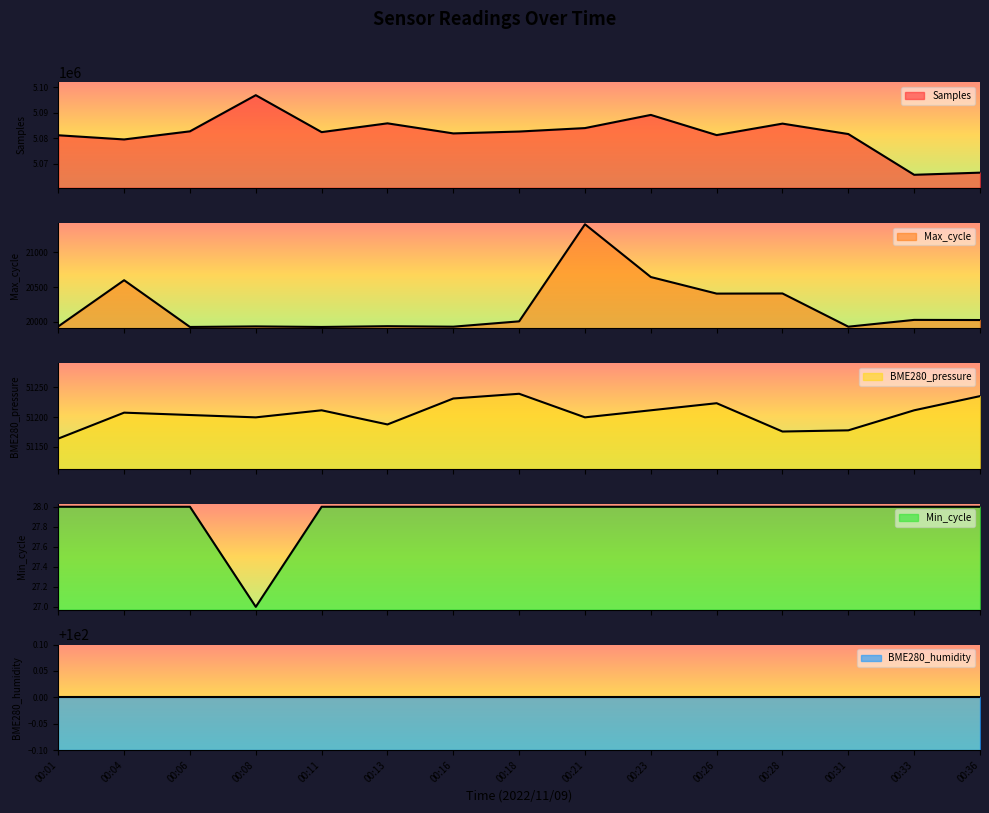

Where is Max_cycle nearest to the value 20664?

00:23